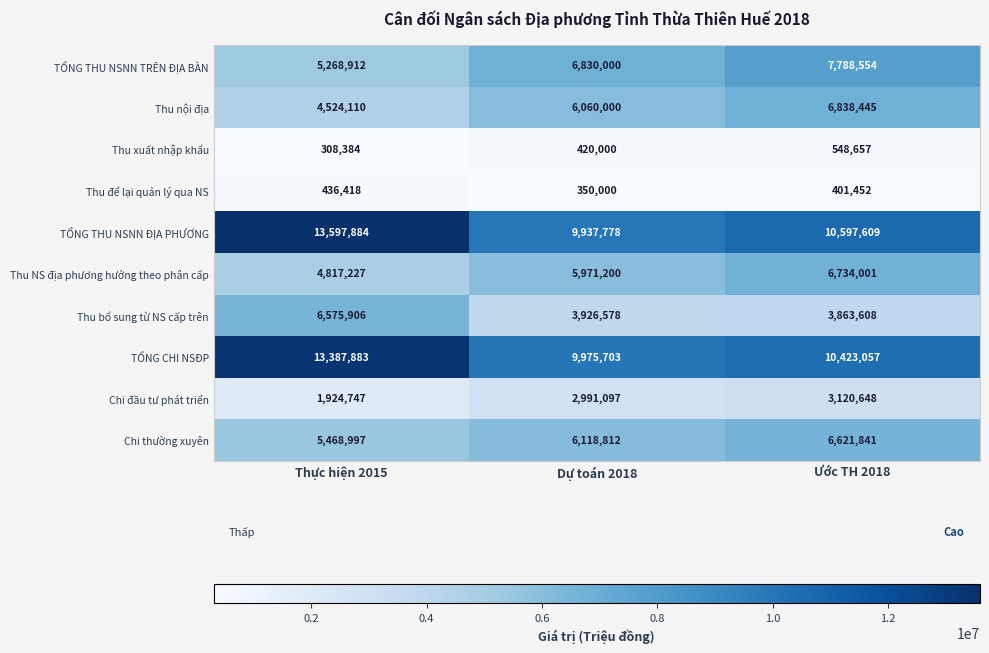

Rank the series at Ước TH 2018 from highest to lowest value.

TỔNG THU NSNN ĐỊA PHƯƠNG, TỔNG CHI NSĐP, TỔNG THU NSNN TRÊN ĐỊA BÀN, Thu nội địa, Thu NS địa phương hưởng theo phân cấp, Chi thường xuyên, Thu bổ sung từ NS cấp trên, Chi đầu tư phát triển, Thu xuất nhập khẩu, Thu để lại quản lý qua NS